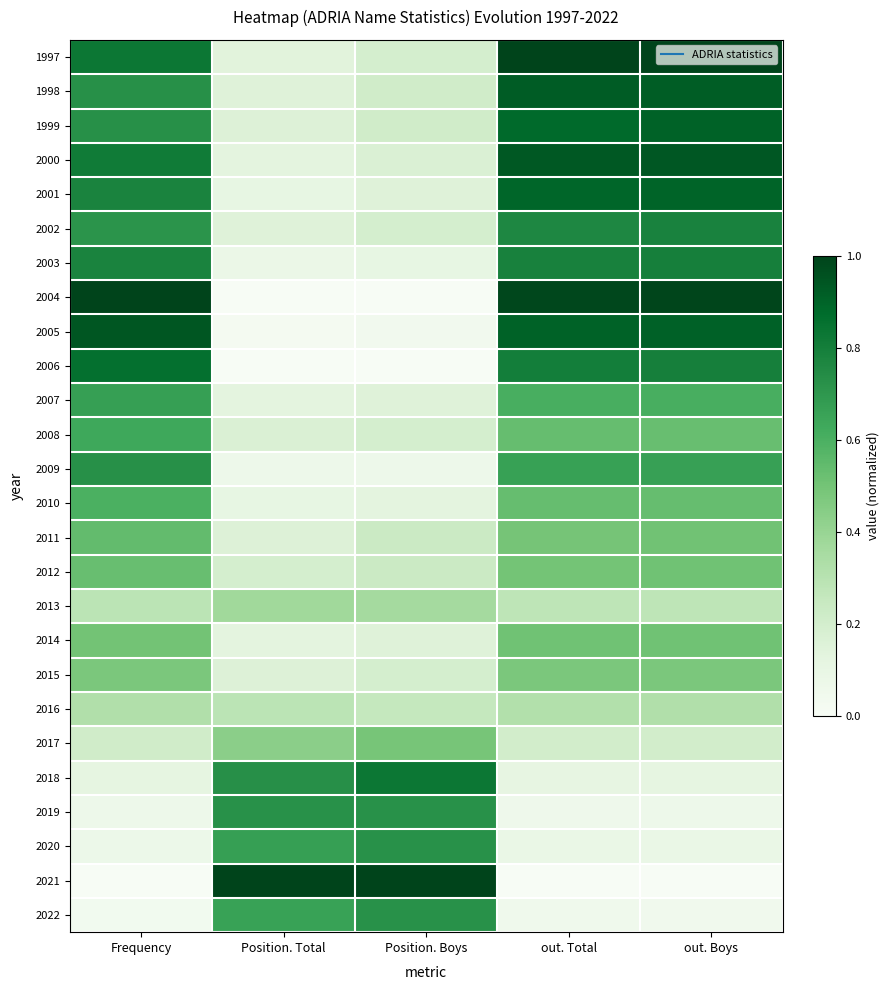

Reading right to left, extract all data points from this chart.

1997: out. Boys=1.0	out. Total=1.0	Position. Boys=0.2	Position. Total=0.1	Frequency=0.8
1998: out. Boys=0.9	out. Total=0.9	Position. Boys=0.2	Position. Total=0.1	Frequency=0.7
1999: out. Boys=0.9	out. Total=0.9	Position. Boys=0.2	Position. Total=0.2	Frequency=0.7
2000: out. Boys=0.9	out. Total=0.9	Position. Boys=0.2	Position. Total=0.1	Frequency=0.8
2001: out. Boys=0.9	out. Total=0.9	Position. Boys=0.1	Position. Total=0.1	Frequency=0.8
2002: out. Boys=0.8	out. Total=0.8	Position. Boys=0.2	Position. Total=0.1	Frequency=0.7
2003: out. Boys=0.8	out. Total=0.8	Position. Boys=0.1	Position. Total=0.1	Frequency=0.8
2004: out. Boys=1.0	out. Total=1.0	Position. Boys=0.0	Position. Total=0.0	Frequency=1.0
2005: out. Boys=0.9	out. Total=0.9	Position. Boys=0.0	Position. Total=0.0	Frequency=0.9
2006: out. Boys=0.8	out. Total=0.8	Position. Boys=0.0	Position. Total=0.0	Frequency=0.9
2007: out. Boys=0.6	out. Total=0.6	Position. Boys=0.1	Position. Total=0.1	Frequency=0.7
2008: out. Boys=0.5	out. Total=0.5	Position. Boys=0.2	Position. Total=0.2	Frequency=0.6
2009: out. Boys=0.7	out. Total=0.7	Position. Boys=0.1	Position. Total=0.1	Frequency=0.7
2010: out. Boys=0.5	out. Total=0.5	Position. Boys=0.1	Position. Total=0.1	Frequency=0.6
2011: out. Boys=0.5	out. Total=0.5	Position. Boys=0.2	Position. Total=0.2	Frequency=0.5
2012: out. Boys=0.5	out. Total=0.5	Position. Boys=0.2	Position. Total=0.2	Frequency=0.5
2013: out. Boys=0.3	out. Total=0.3	Position. Boys=0.4	Position. Total=0.4	Frequency=0.3
2014: out. Boys=0.5	out. Total=0.5	Position. Boys=0.1	Position. Total=0.1	Frequency=0.5
2015: out. Boys=0.5	out. Total=0.5	Position. Boys=0.2	Position. Total=0.2	Frequency=0.5
2016: out. Boys=0.3	out. Total=0.3	Position. Boys=0.3	Position. Total=0.3	Frequency=0.3
2017: out. Boys=0.2	out. Total=0.2	Position. Boys=0.5	Position. Total=0.4	Frequency=0.2
2018: out. Boys=0.1	out. Total=0.1	Position. Boys=0.8	Position. Total=0.7	Frequency=0.1
2019: out. Boys=0.1	out. Total=0.1	Position. Boys=0.7	Position. Total=0.7	Frequency=0.1
2020: out. Boys=0.1	out. Total=0.1	Position. Boys=0.7	Position. Total=0.7	Frequency=0.1
2021: out. Boys=0.0	out. Total=0.0	Position. Boys=1.0	Position. Total=1.0	Frequency=0.0
2022: out. Boys=0.0	out. Total=0.1	Position. Boys=0.7	Position. Total=0.7	Frequency=0.0